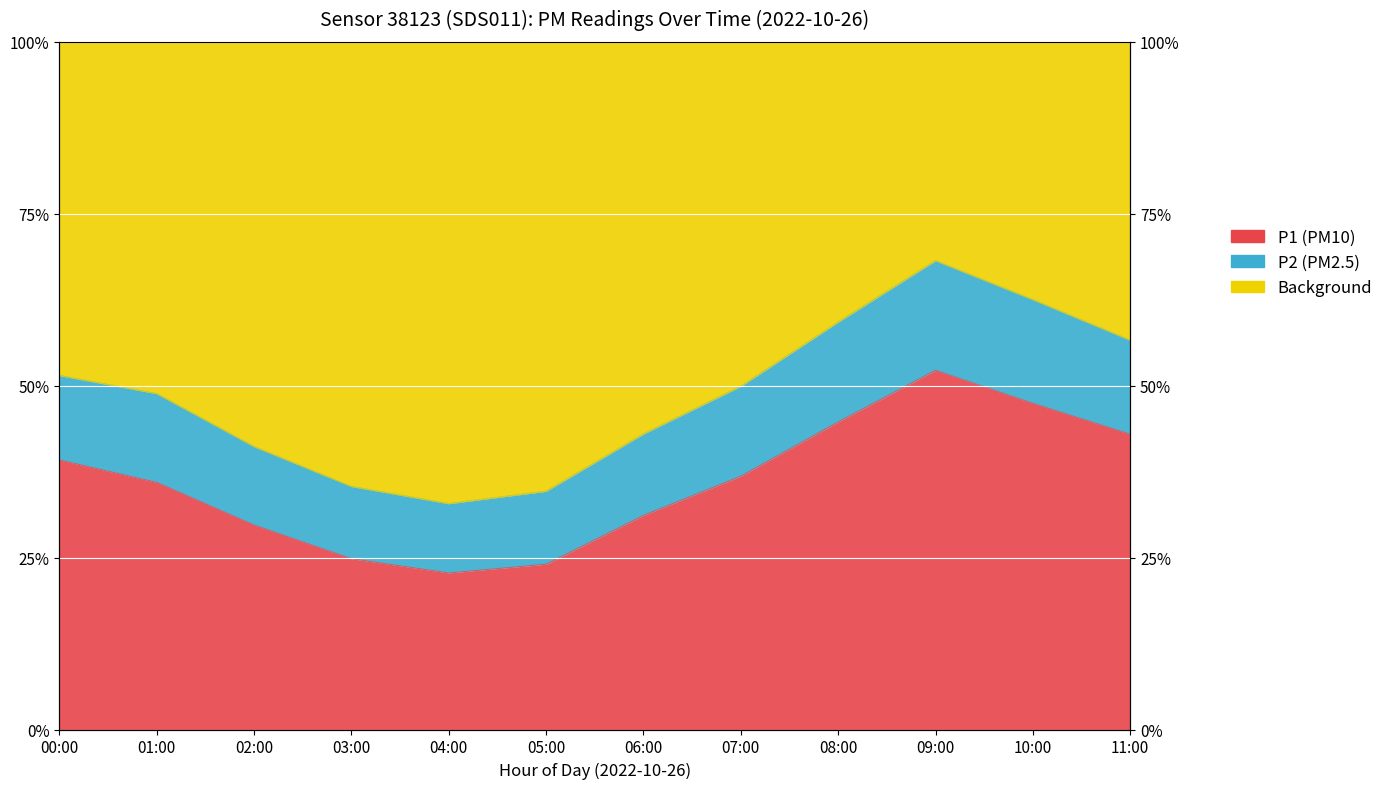

True or false: P1 has a value of 4.0 at 10:00.

False